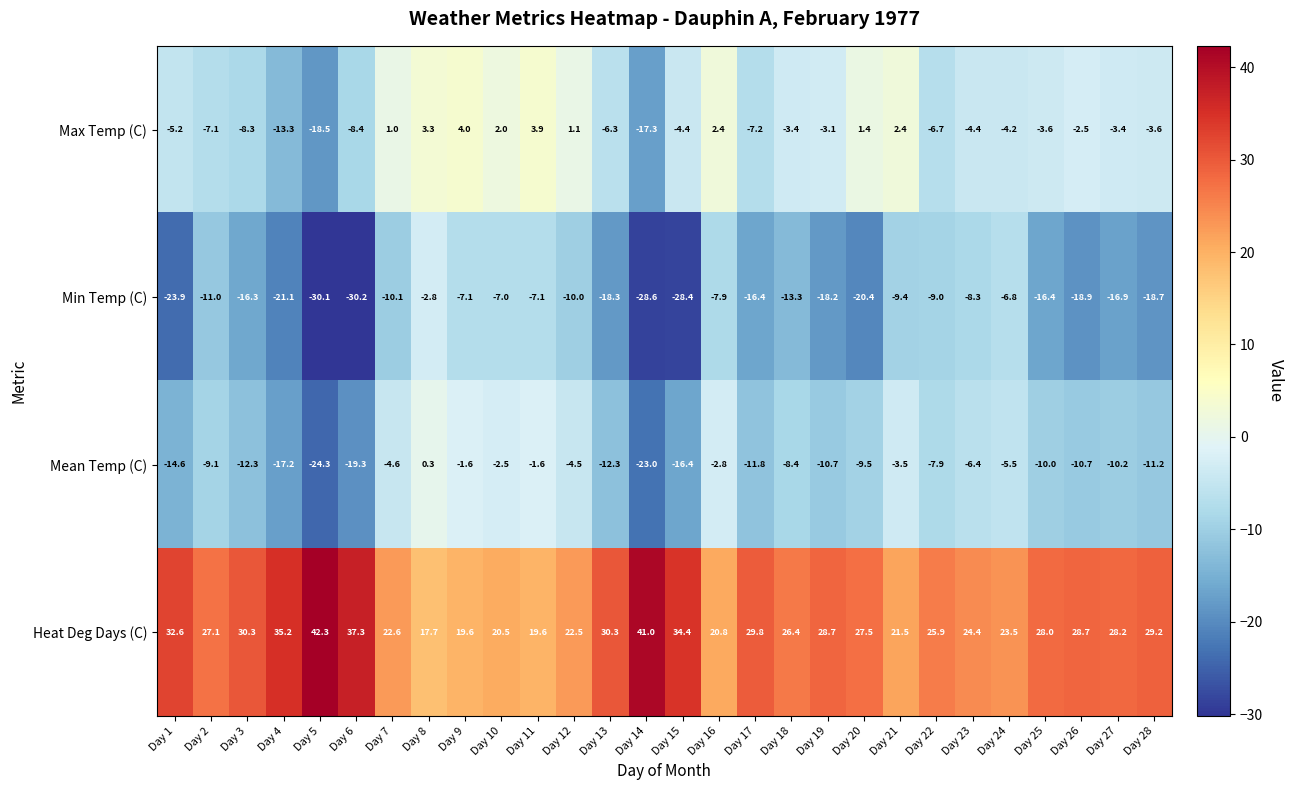

Which series has the widest spread of values?

Min Temp (C)